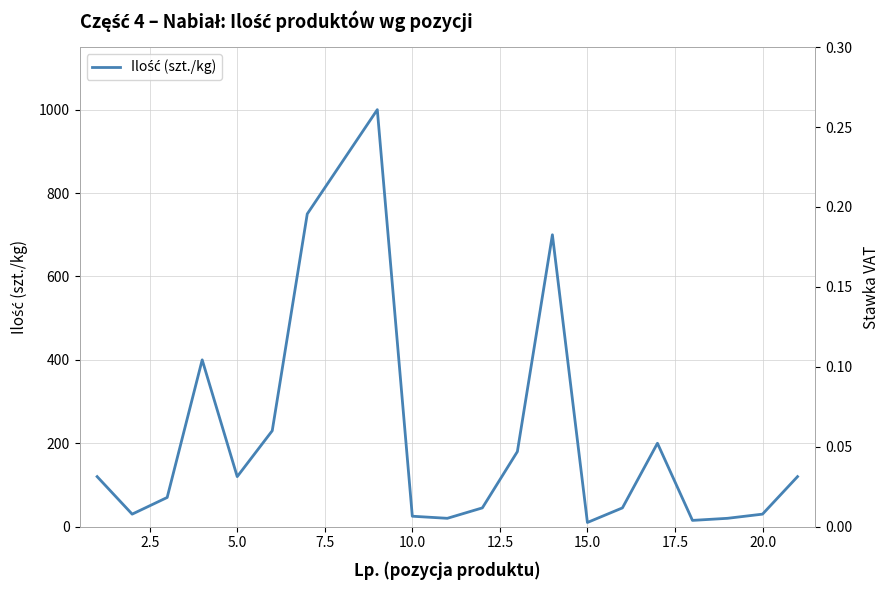

What is the average value of the Ilość (szt./kg) series?

206.5